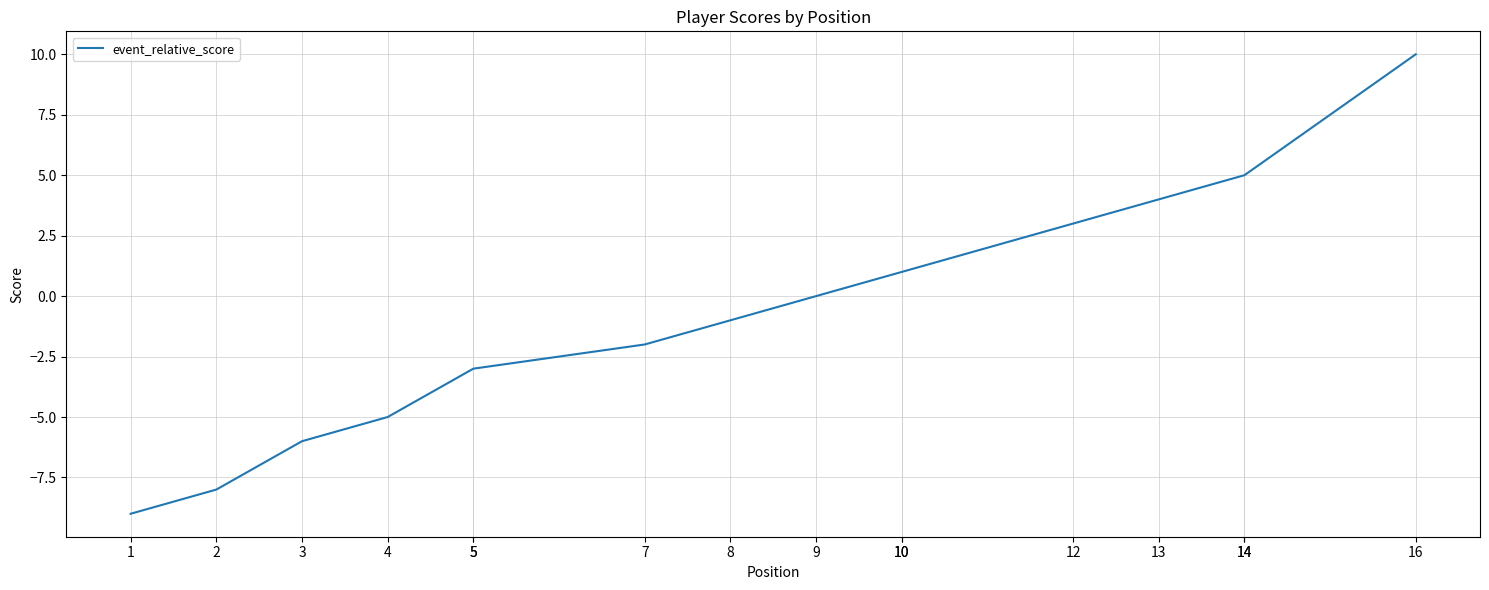

What is the change in value from 7 to 13?

+6